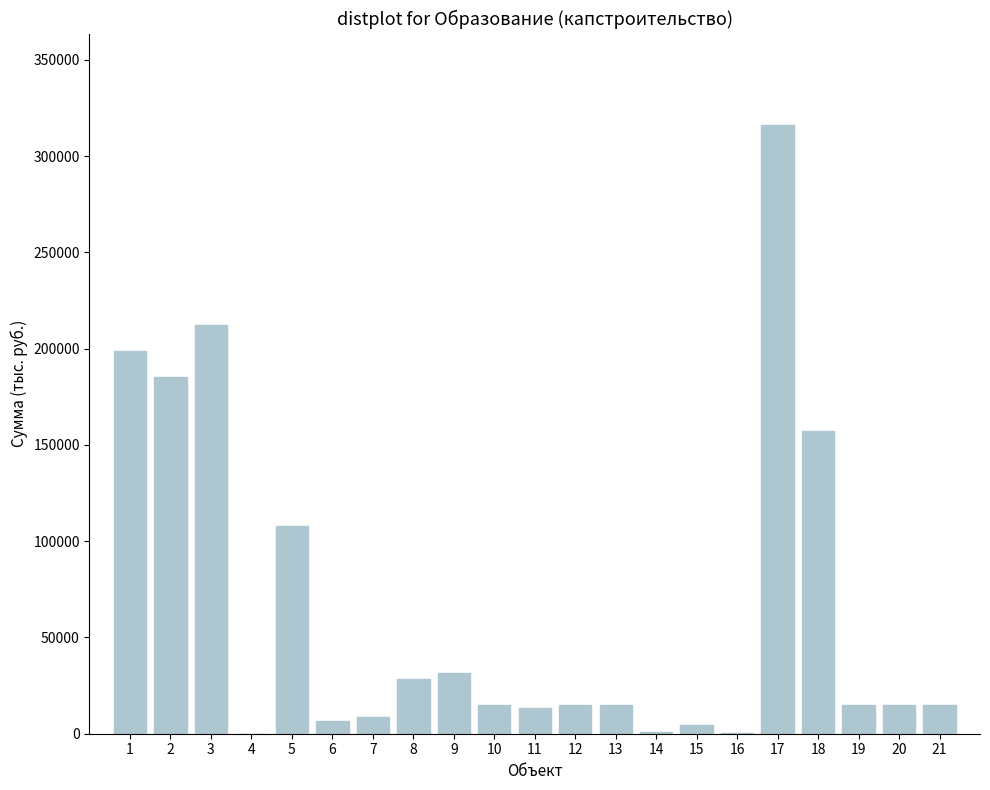

What is the sum of the values at 1 and 4?

199000.0